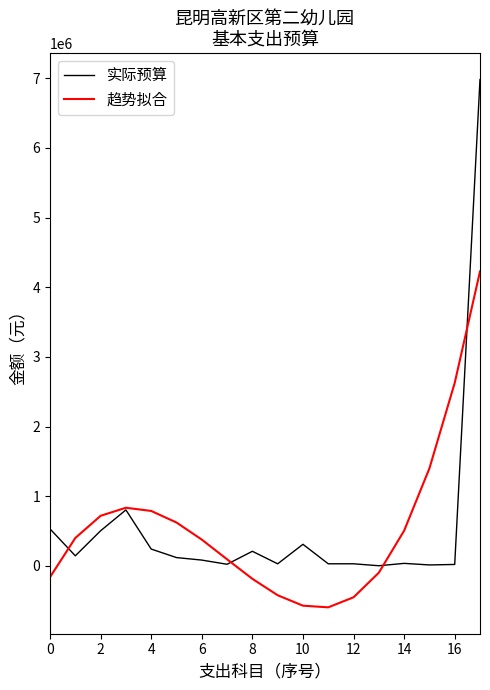

What is the lowest value of the 趋势拟合 series?

-594973.9